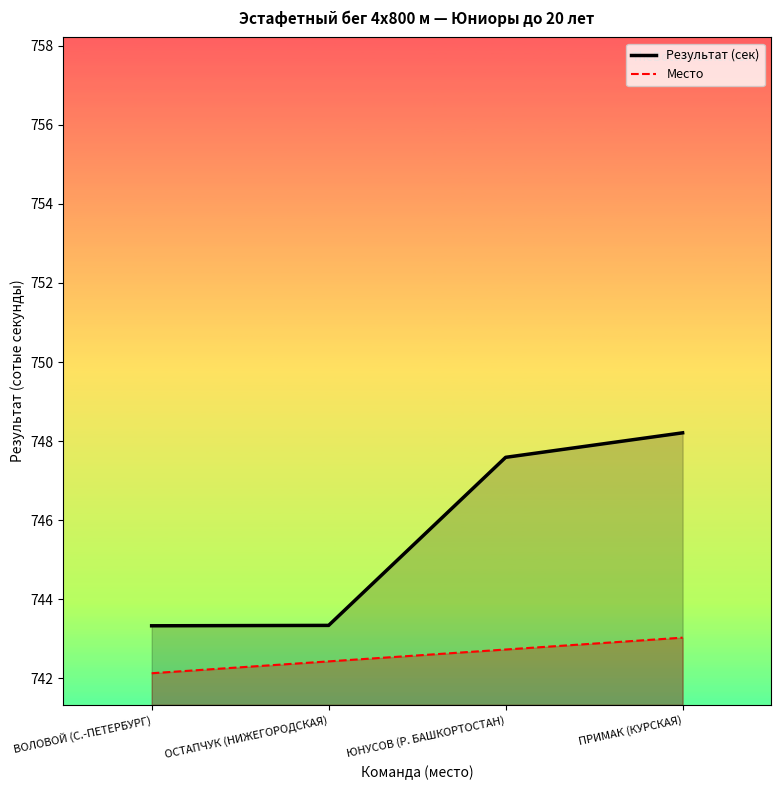

True or false: Место and Результат (сек) intersect in this chart.

False